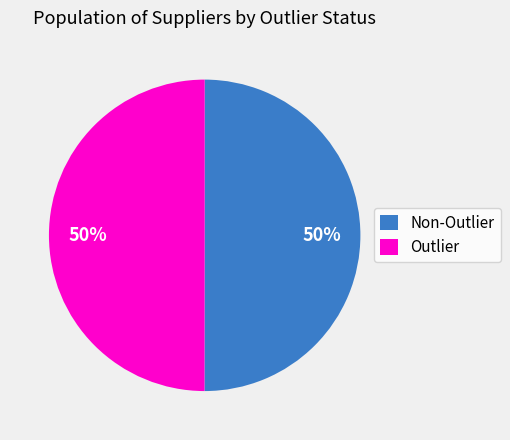

To the nearest percent, what percentage of the pie is Outlier?

50%